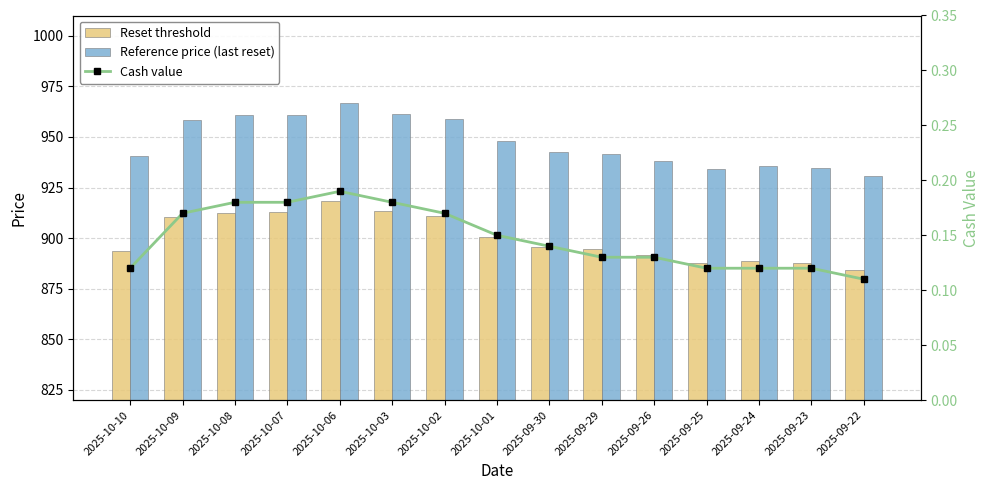

What is the total value across all series at 2025-10-10?

1834.0